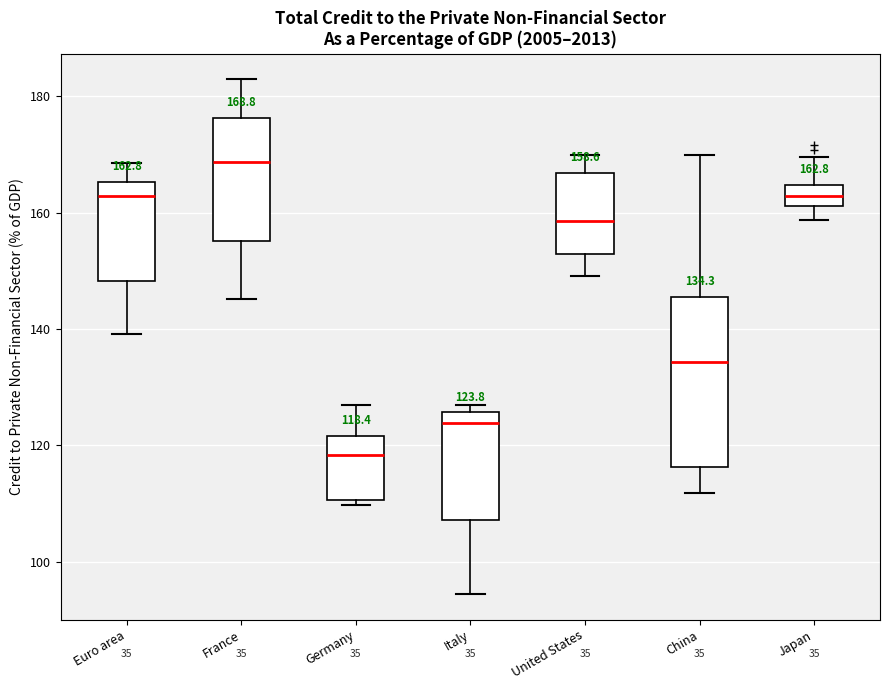

Comparing the boxes themselves (not the whiskers), which one is the tallest?

China